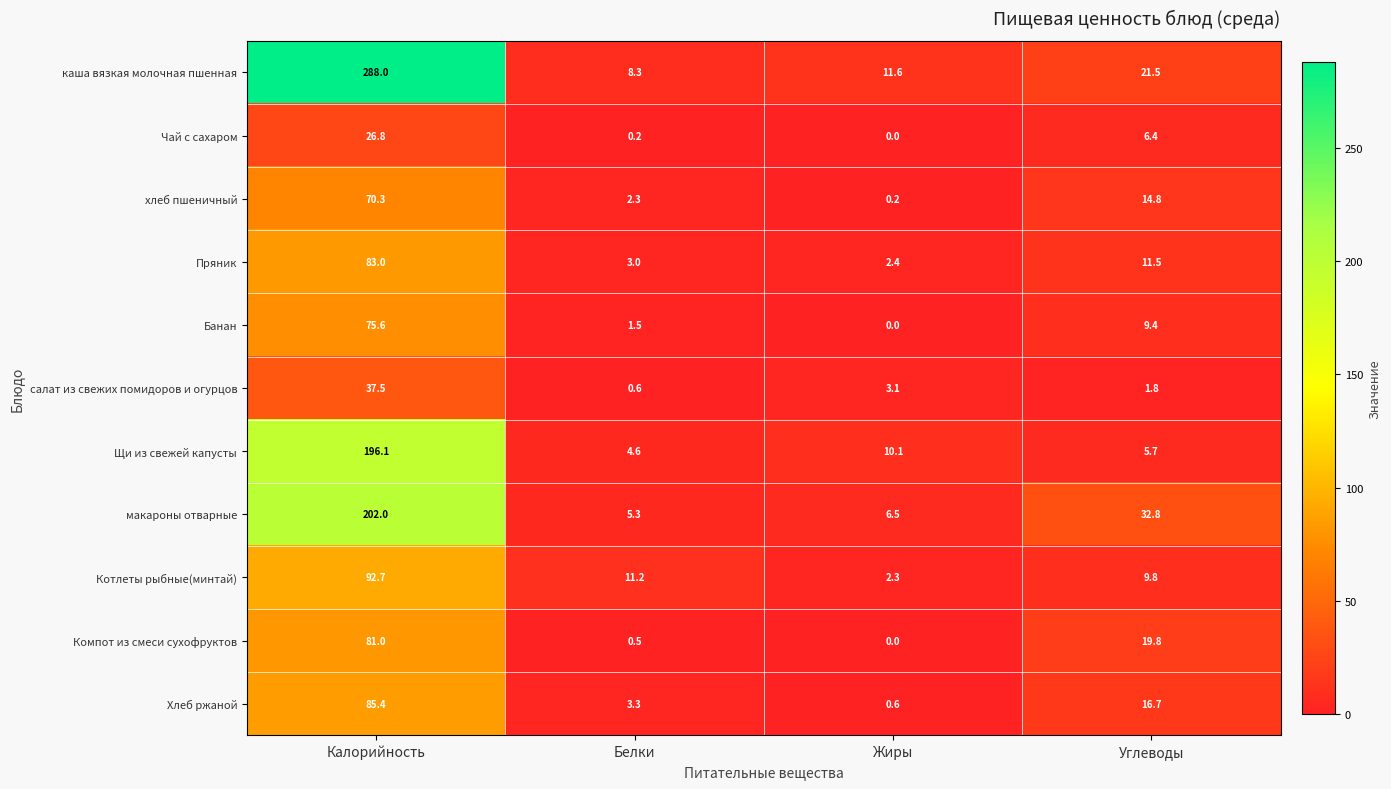

Between Белки and Углеводы, which series saw the biggest shift?

макароны отварные